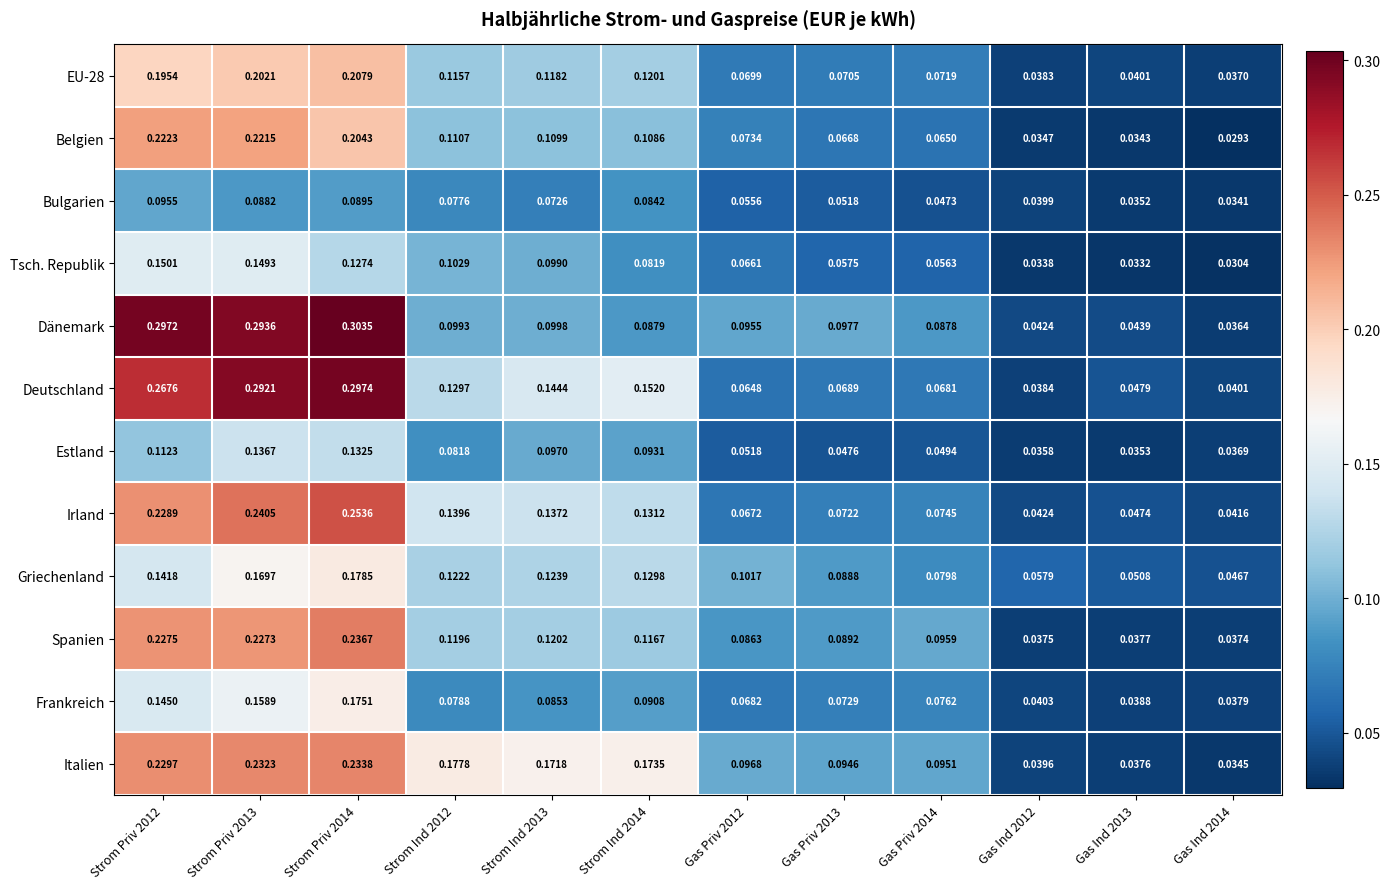

Between Strom Ind 2013 and Gas Priv 2013, which series saw the biggest shift?

Italien